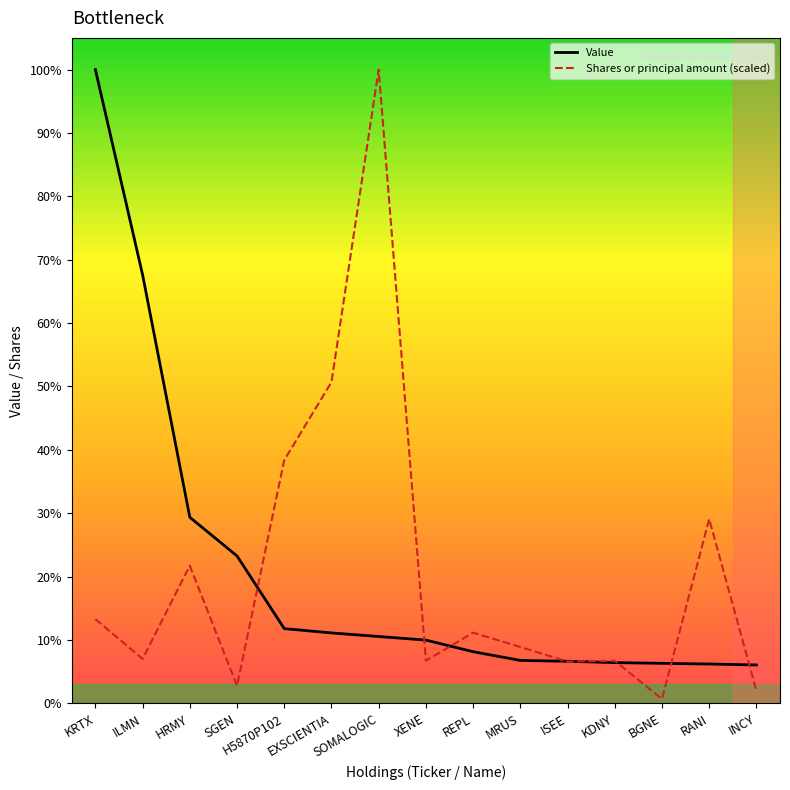

What is the smallest value displayed?

290487.8